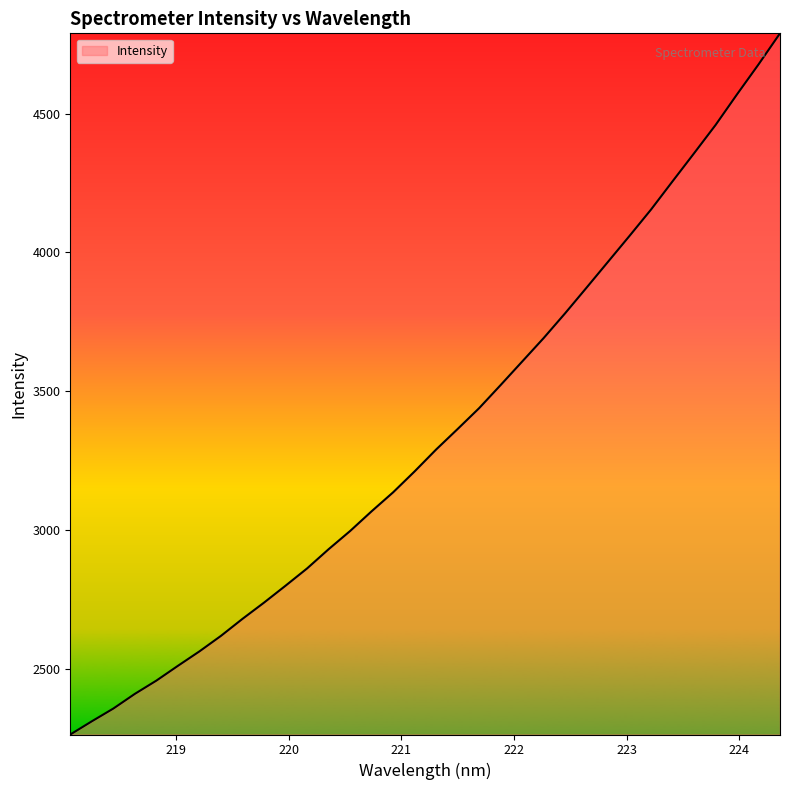

What is the greatest value displayed?

4789.8